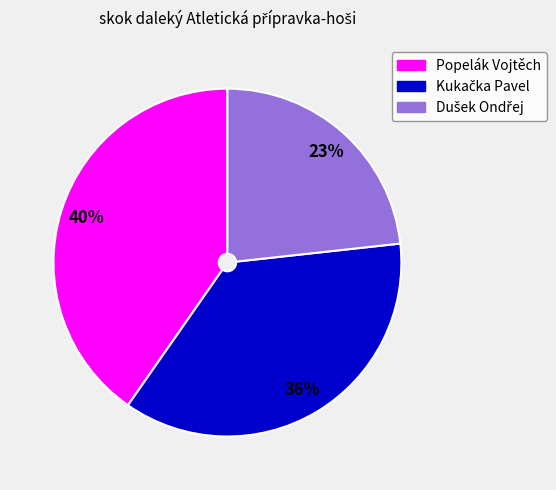

To the nearest percent, what is the average slice percentage?

33%